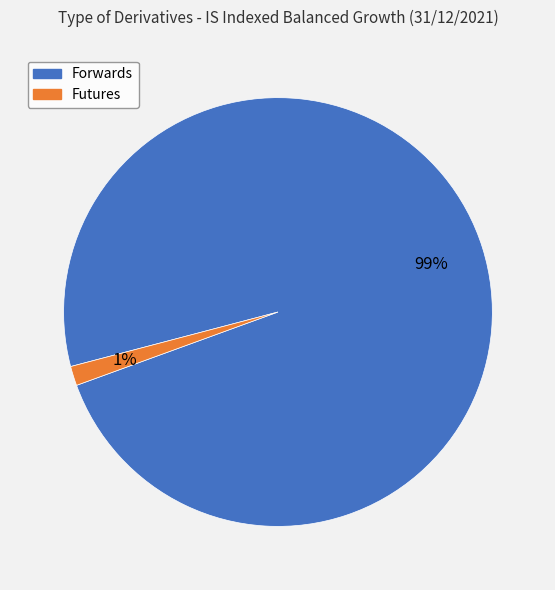

True or false: Forwards accounts for 89% of the total.

False